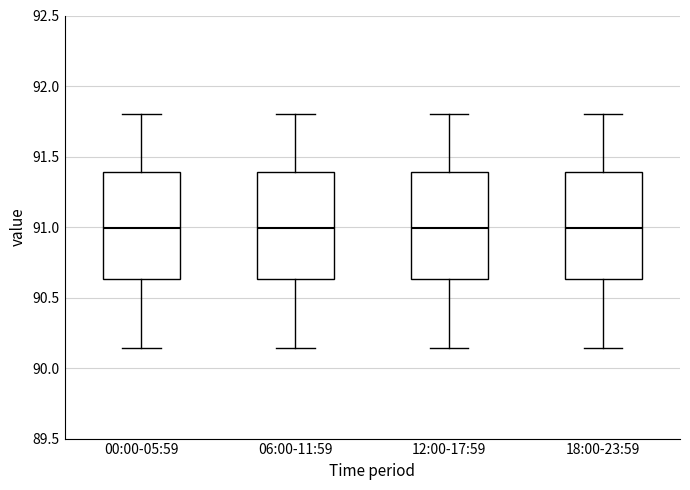

Reading left to right, transcribe this box plot: for each box, give where its median line is, the range the box spans, and where its two whiskers end, as read against the y-axis. The values are not printed on the chart, so give them approximately, as read against the axis.

00:00-05:59: median 91.00, box 90.65 to 91.40, whiskers 90.15 to 91.80
06:00-11:59: median 91.00, box 90.65 to 91.40, whiskers 90.15 to 91.80
12:00-17:59: median 91.00, box 90.65 to 91.40, whiskers 90.15 to 91.80
18:00-23:59: median 91.00, box 90.65 to 91.40, whiskers 90.15 to 91.80